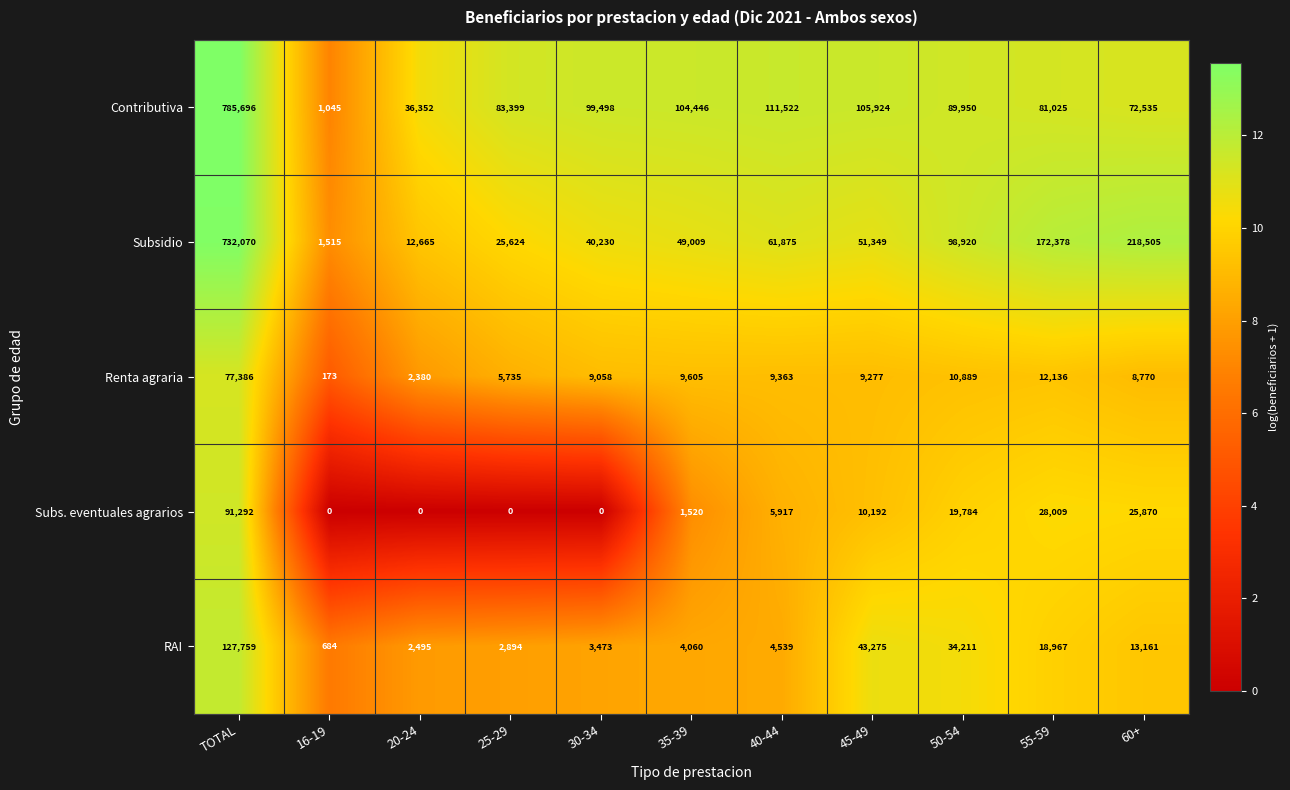

At which category is the sum across all series the highest?

TOTAL